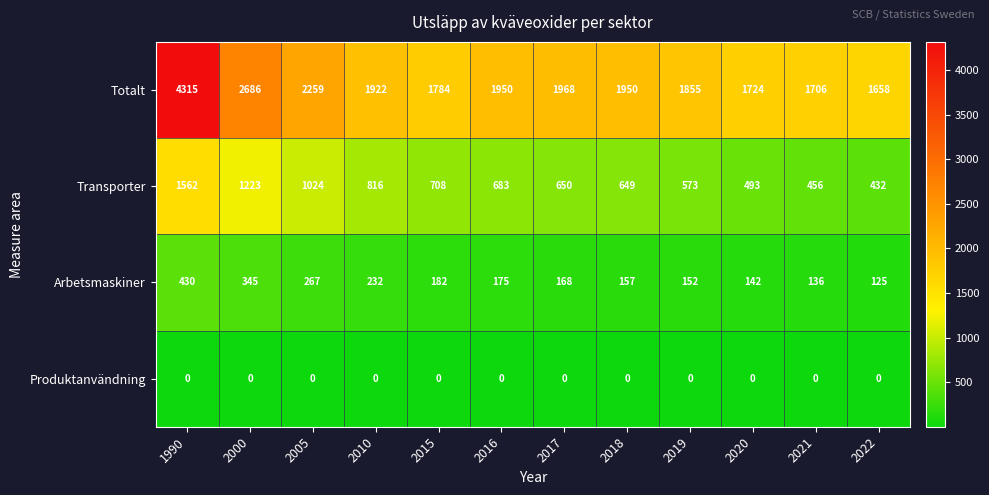

Which series has the largest total across all categories?

Totalt